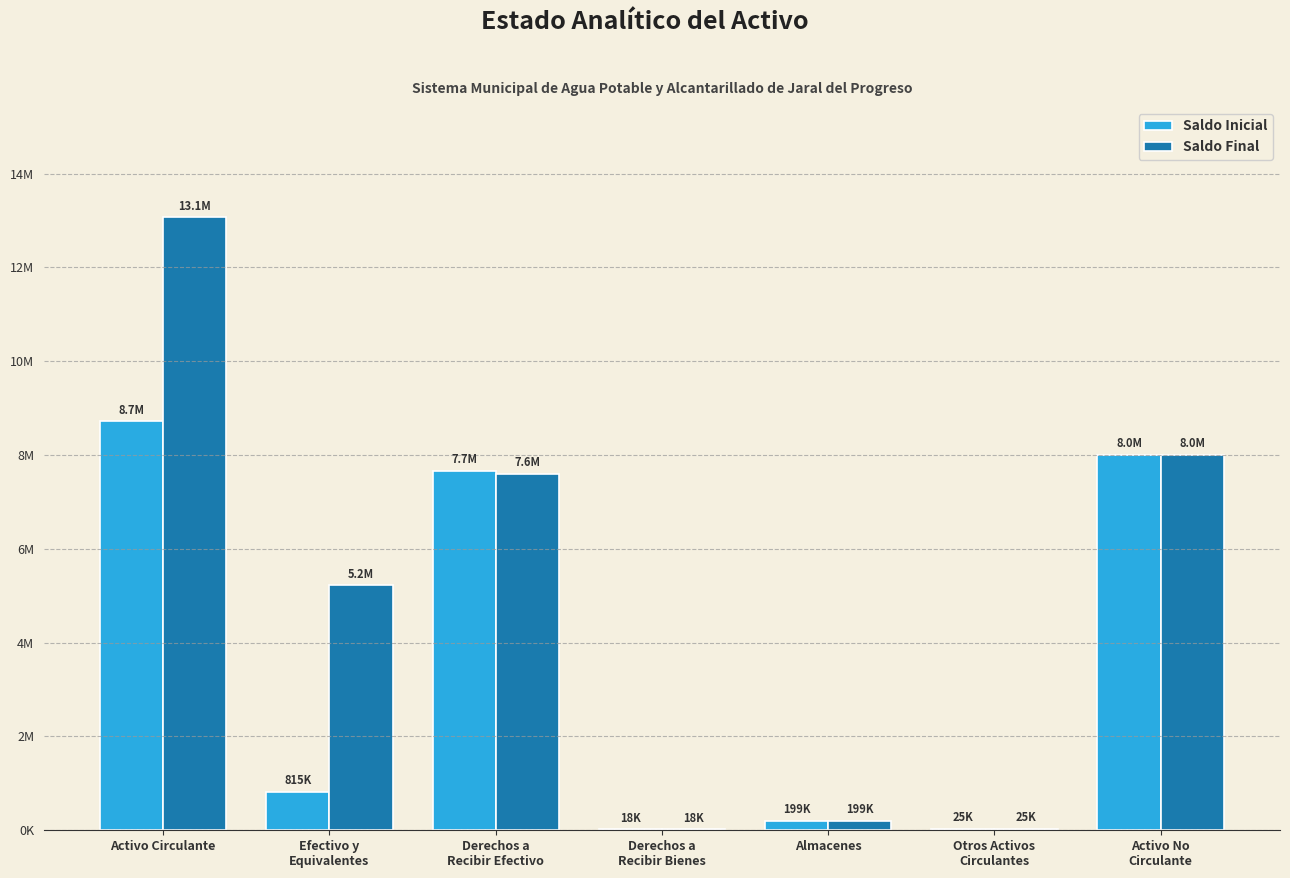

Are the bars horizontal?

No